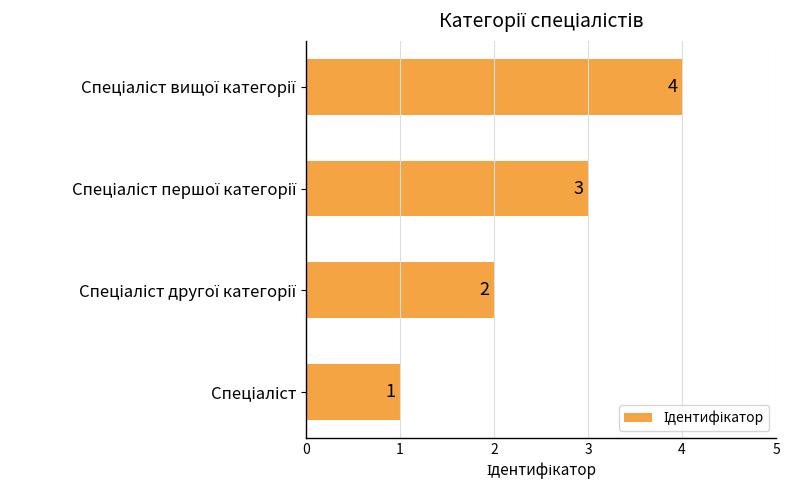

What is the sum of all values?

10